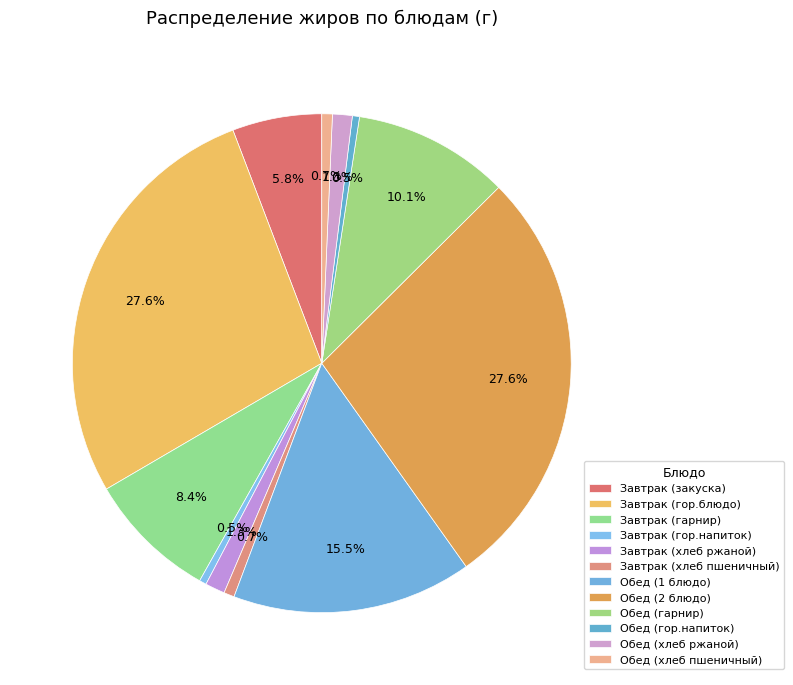

How many slices are in this pie chart?

12